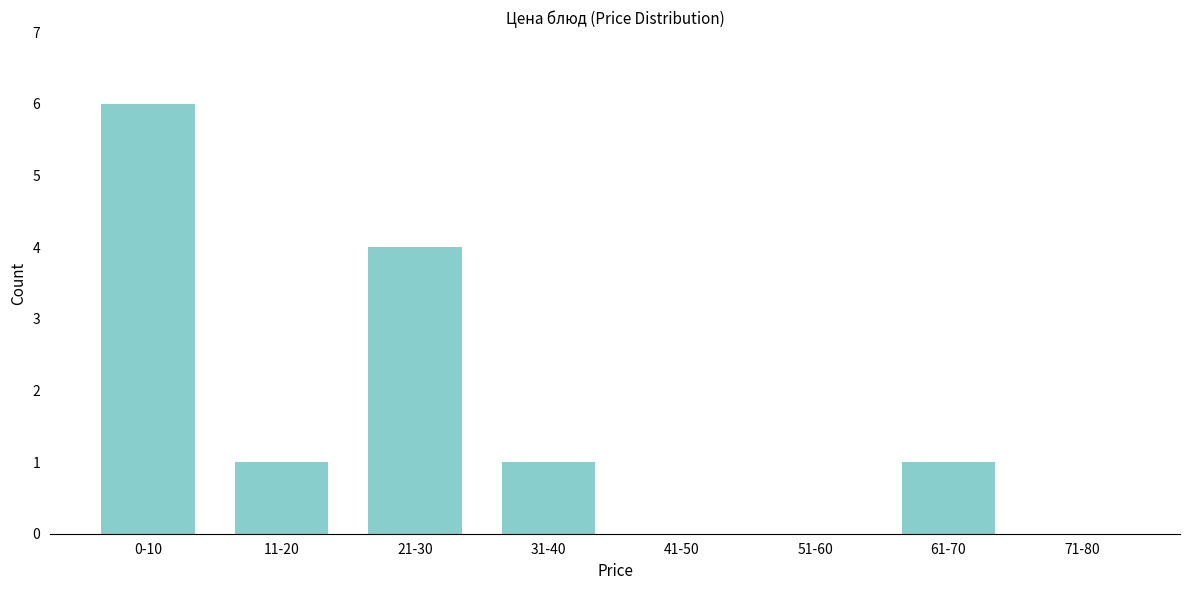

Reading right to left, list all the values displayed in this chart.

71-80=0	61-70=1	51-60=0	41-50=0	31-40=1	21-30=4	11-20=1	0-10=6